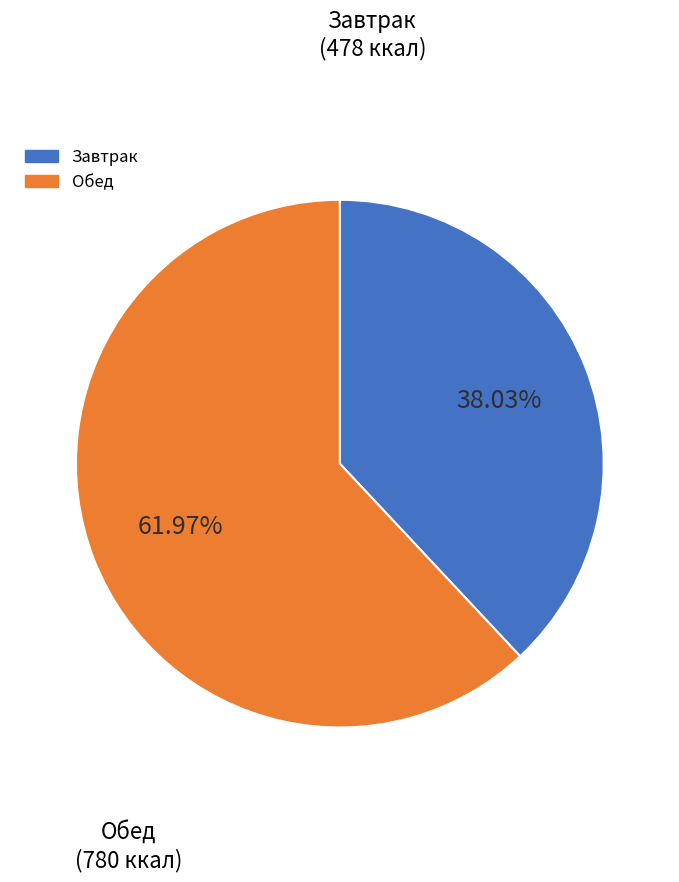

Is there a majority slice in this chart?

Yes